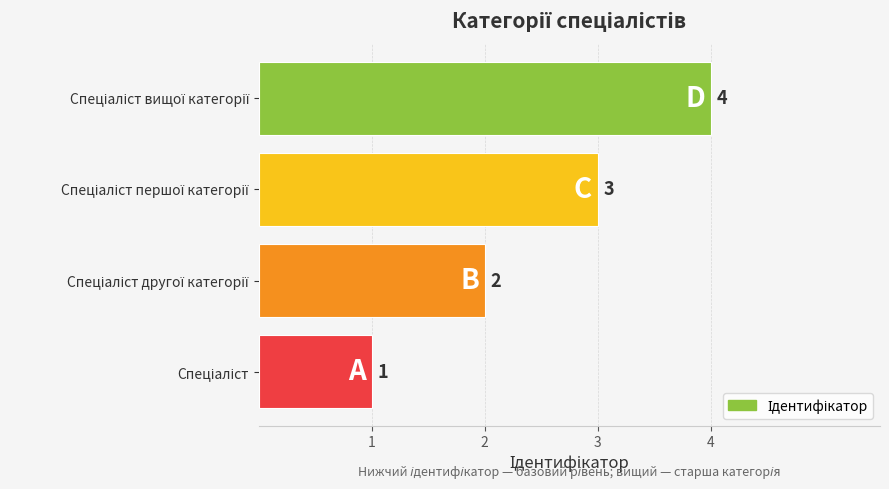

How many data points are less than 3?

2